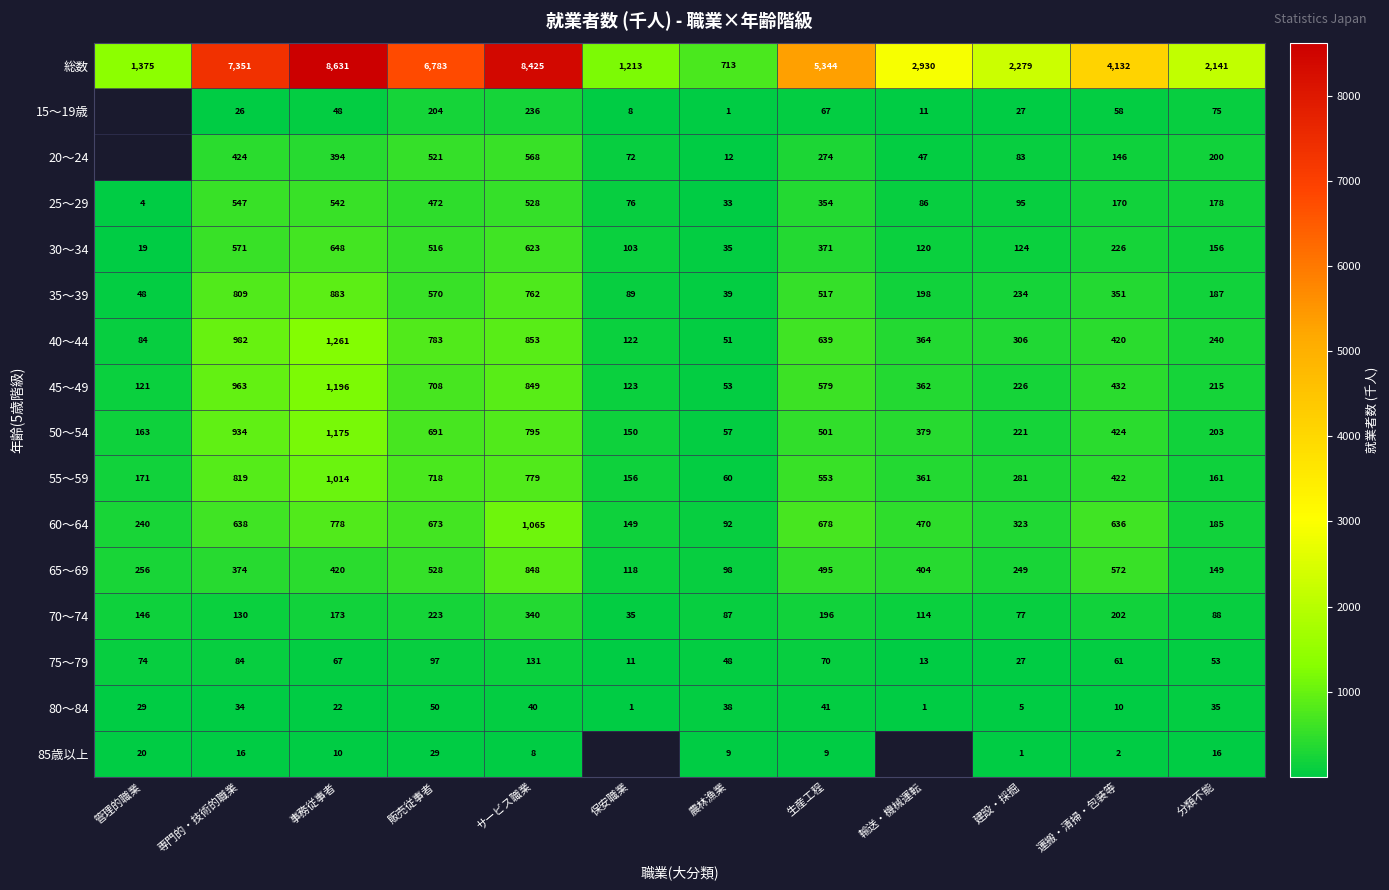

What is the total value across all series at 事務従事者?

17262